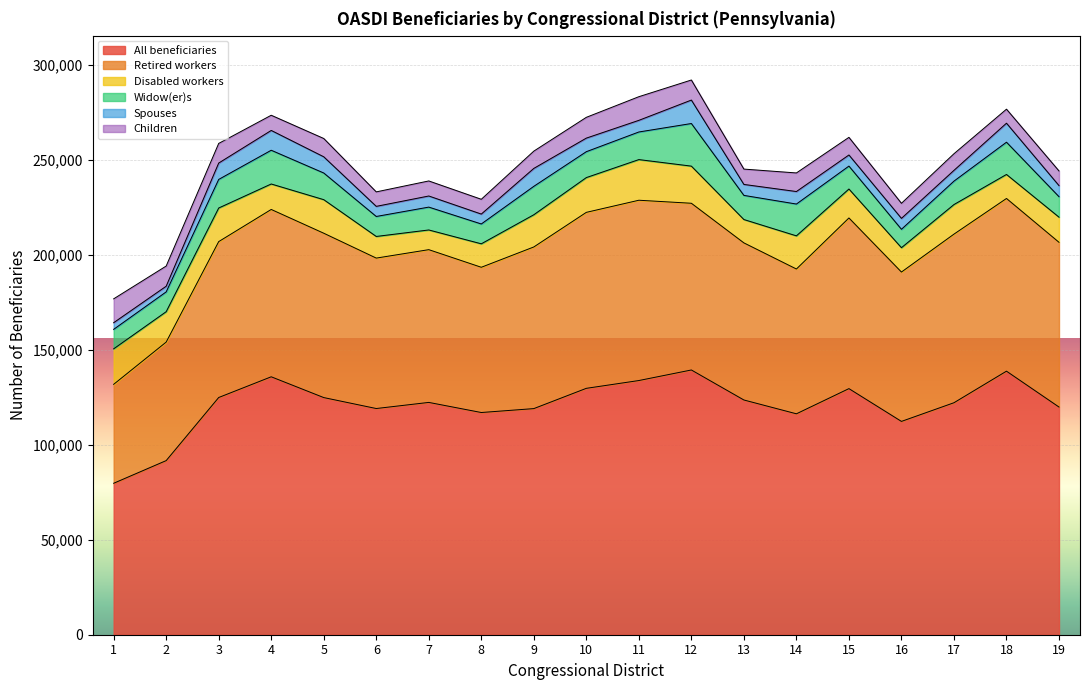

Between 3 and 19, which series saw the biggest shift?

All beneficiaries